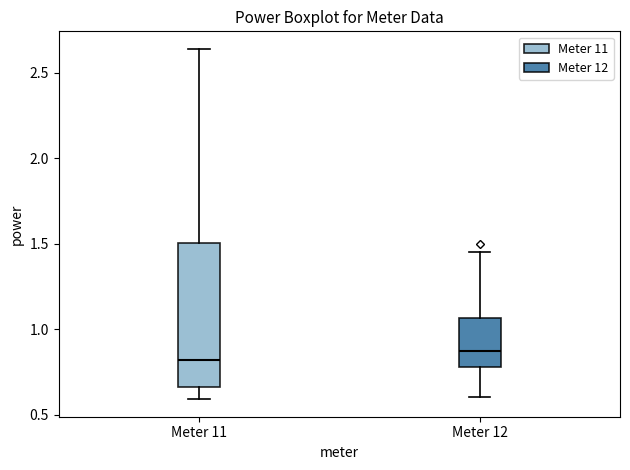

Reading left to right, transcribe this box plot: for each box, give where its median line is, the range the box spans, and where its two whiskers end, as read against the y-axis. The values are not printed on the chart, so give them approximately, as read against the axis.

Meter 11: median 0.80, box 0.65 to 1.50, whiskers 0.60 to 2.65
Meter 12: median 0.85, box 0.80 to 1.05, whiskers 0.60 to 1.45